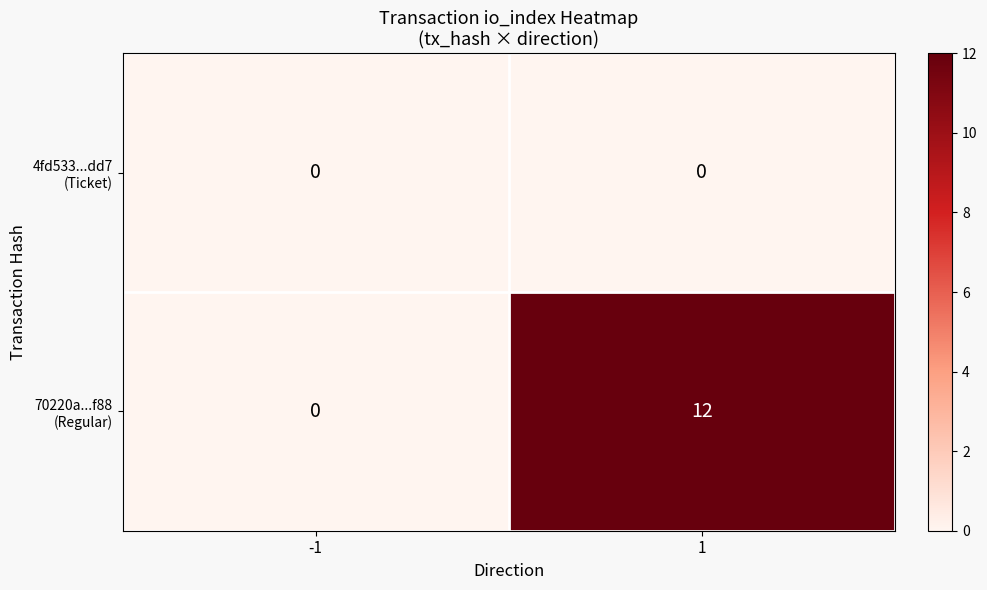

What is the total value across all series at 1?

12